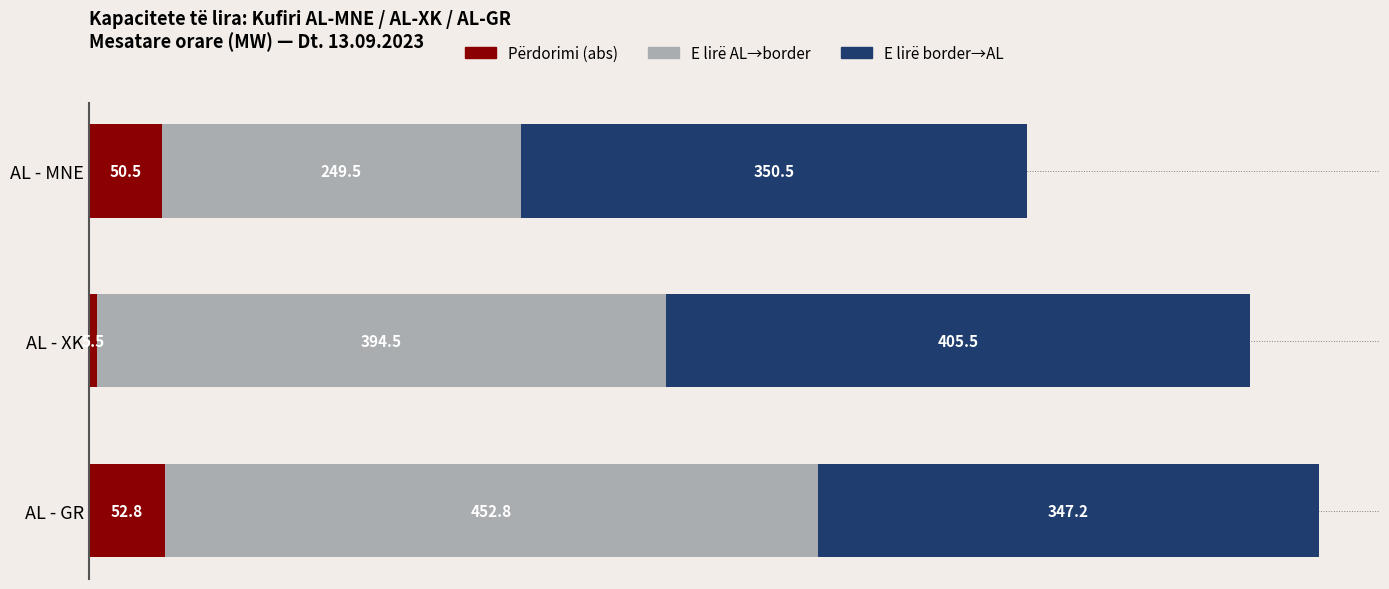

What is the difference between the maximum and second lowest values in the Përdorimi (abs) series?

2.3